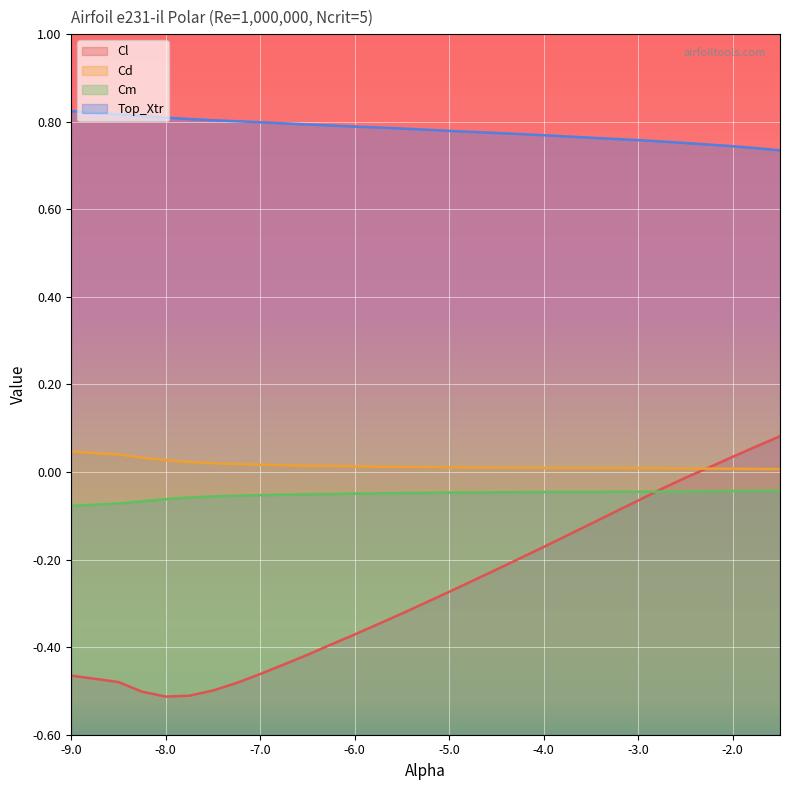

True or false: Cm has more than 0 interior local peaks.

False